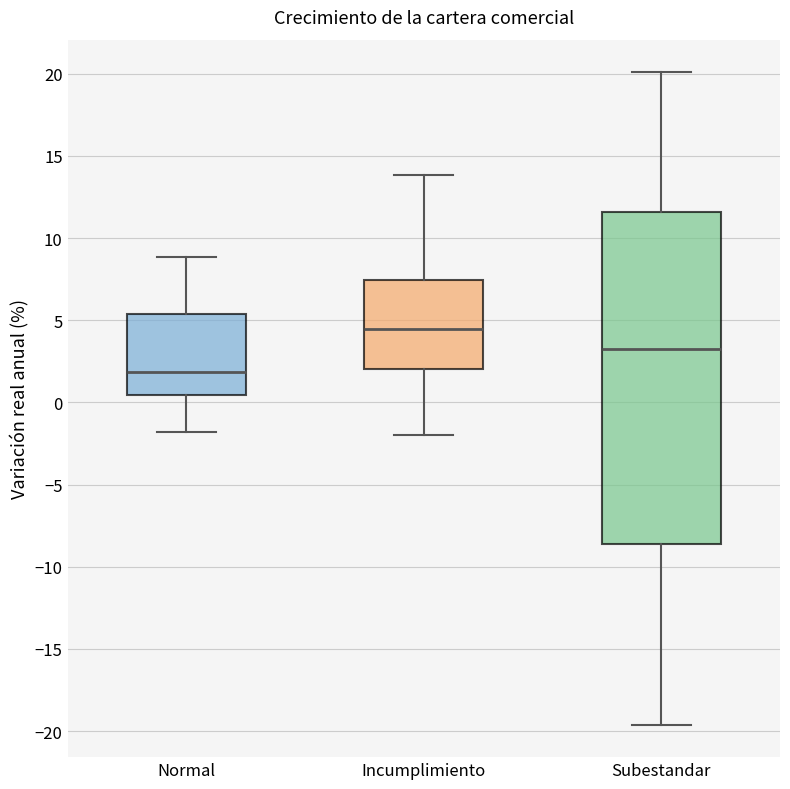

Which box has the highest median line?

Incumplimiento